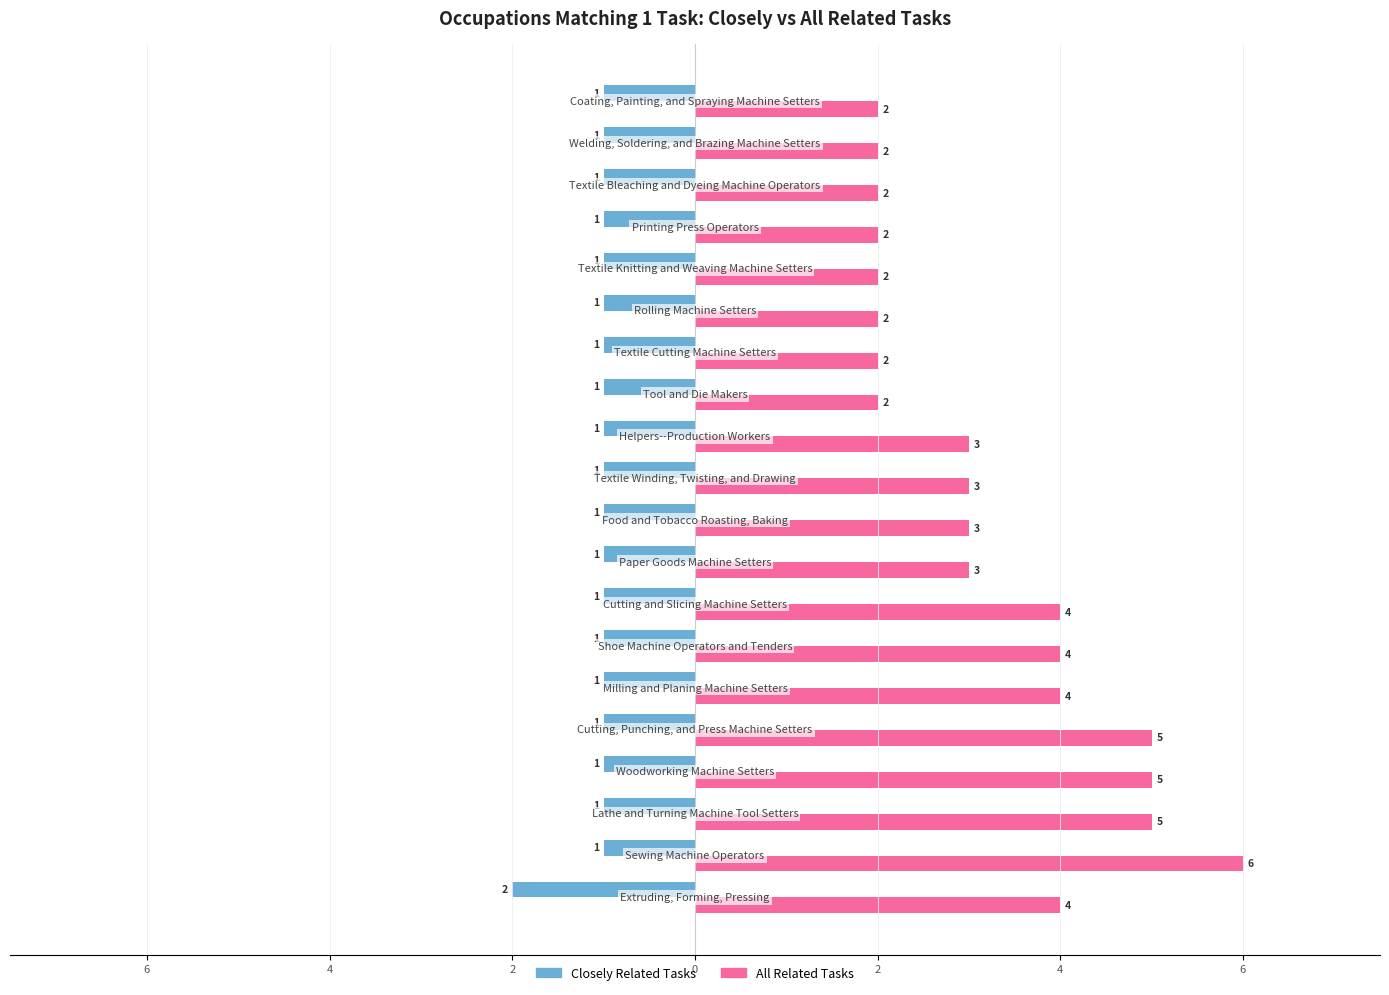

What are all the series names shown in the legend?

Closely Related Tasks, All Related Tasks